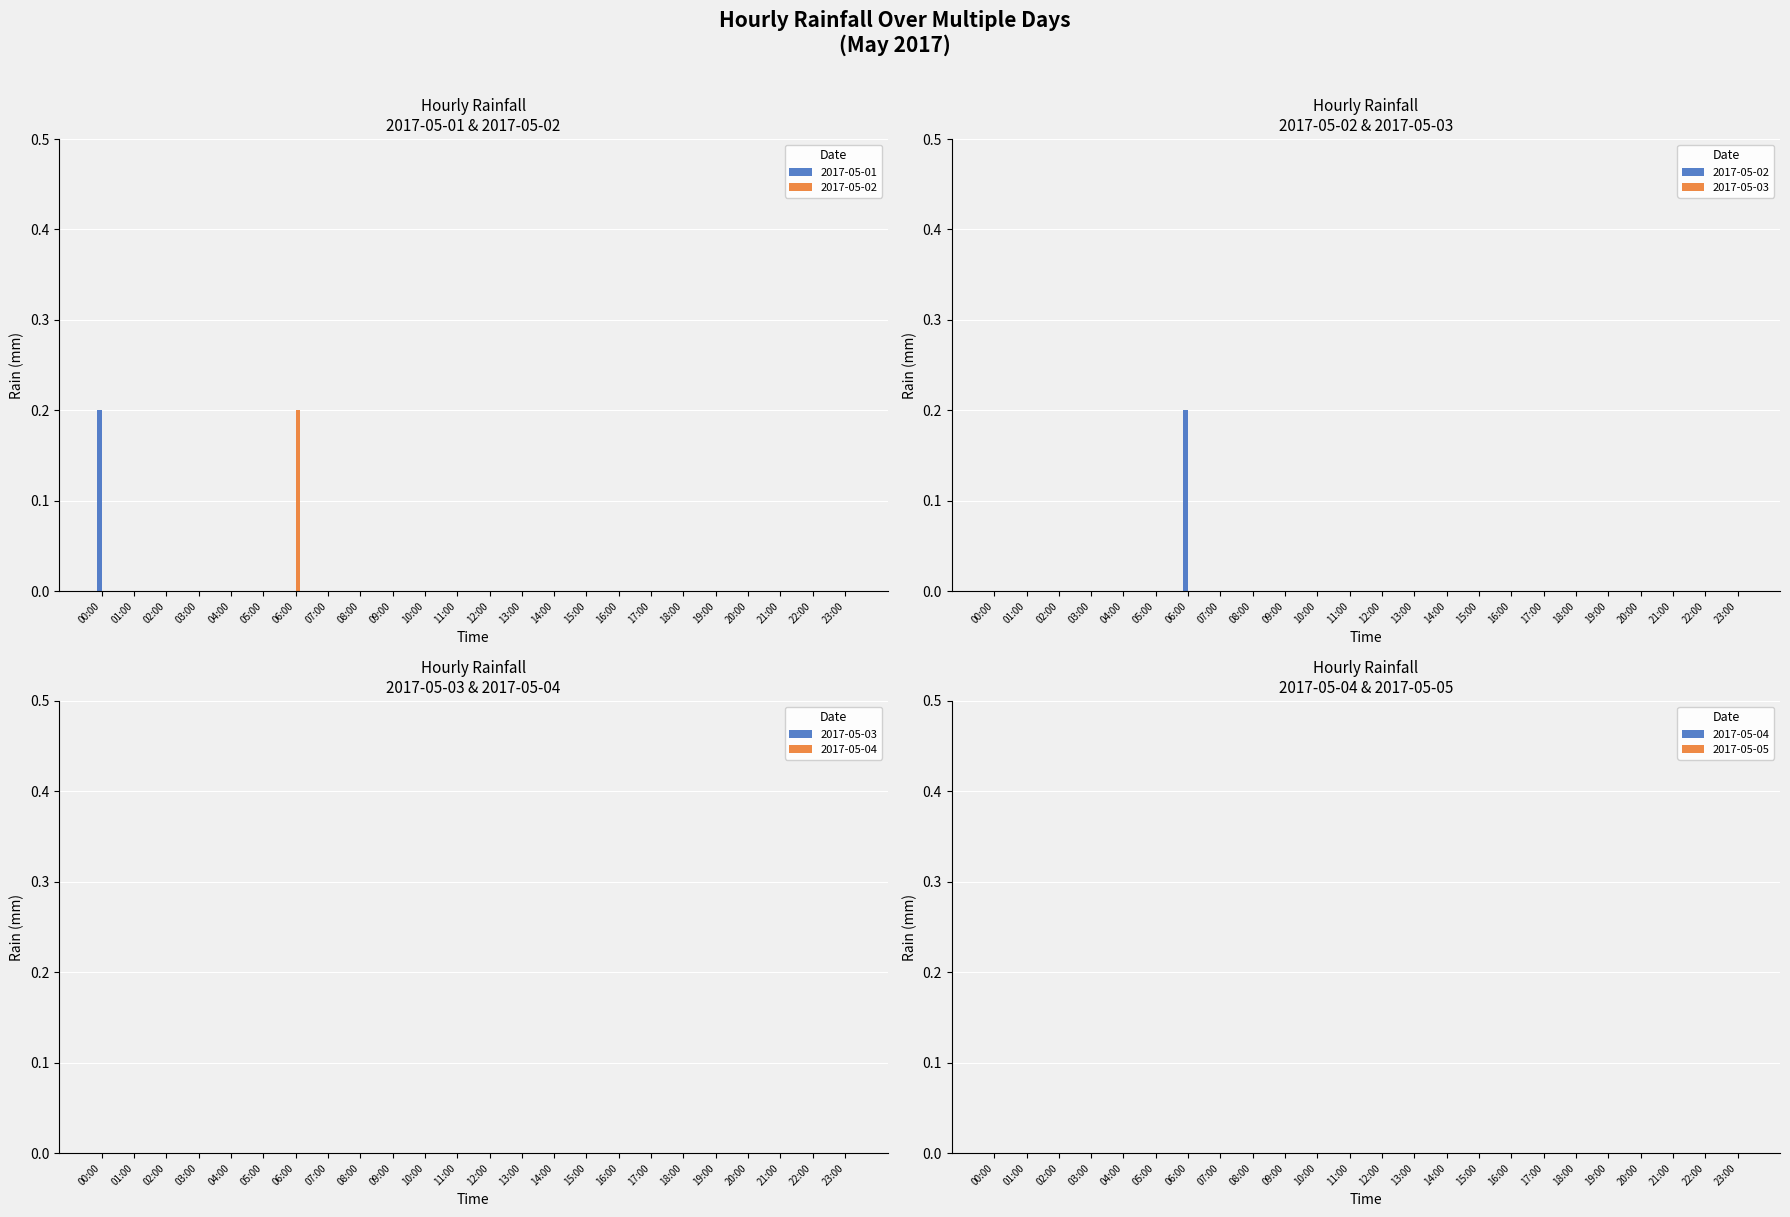

How many groups of bars are there?

24